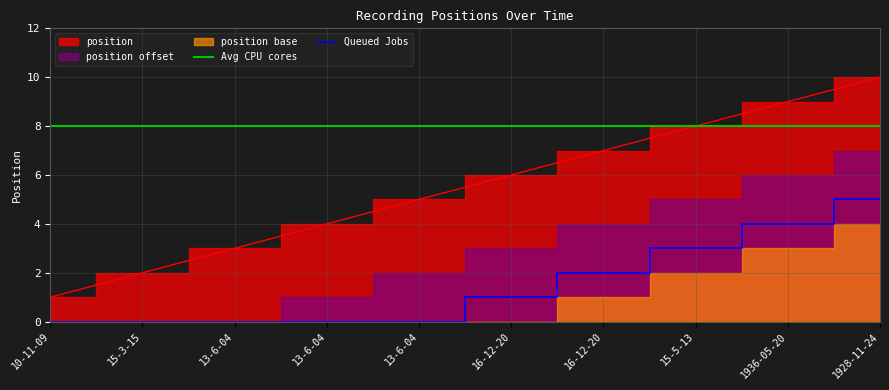

True or false: Avg CPU cores and Queued Jobs intersect in this chart.

False